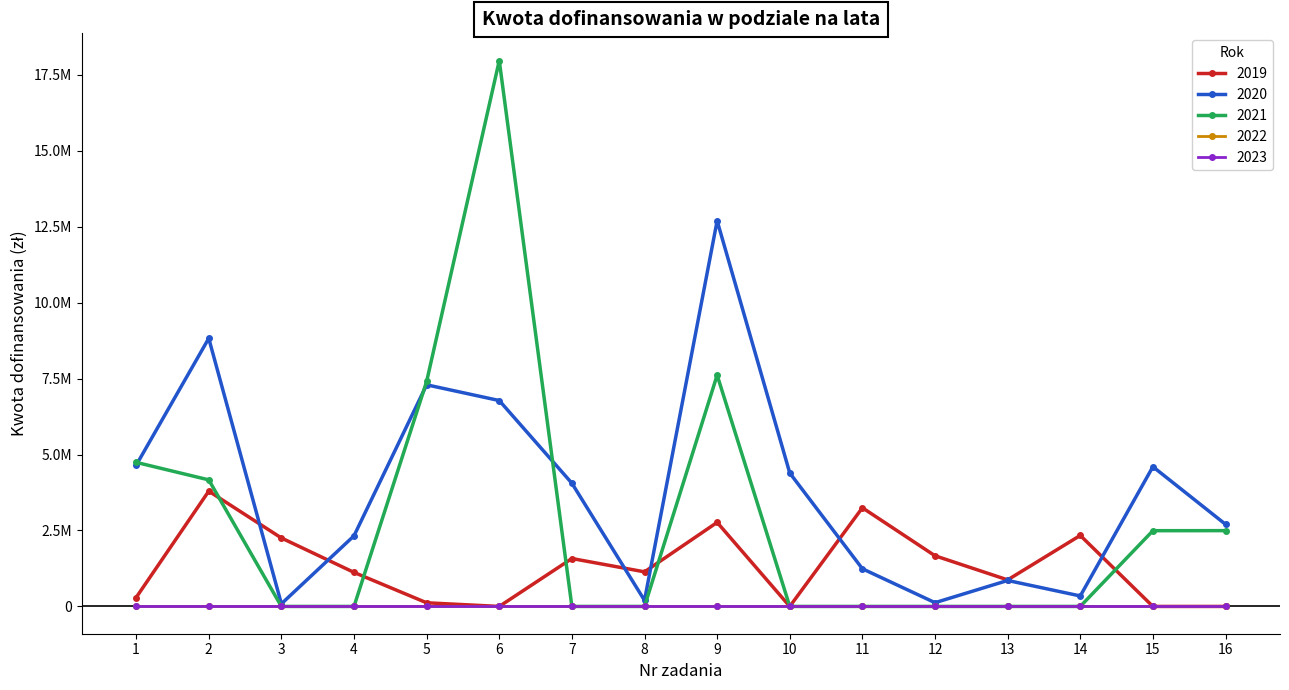

What is the sum of all 2020 values?

61157727